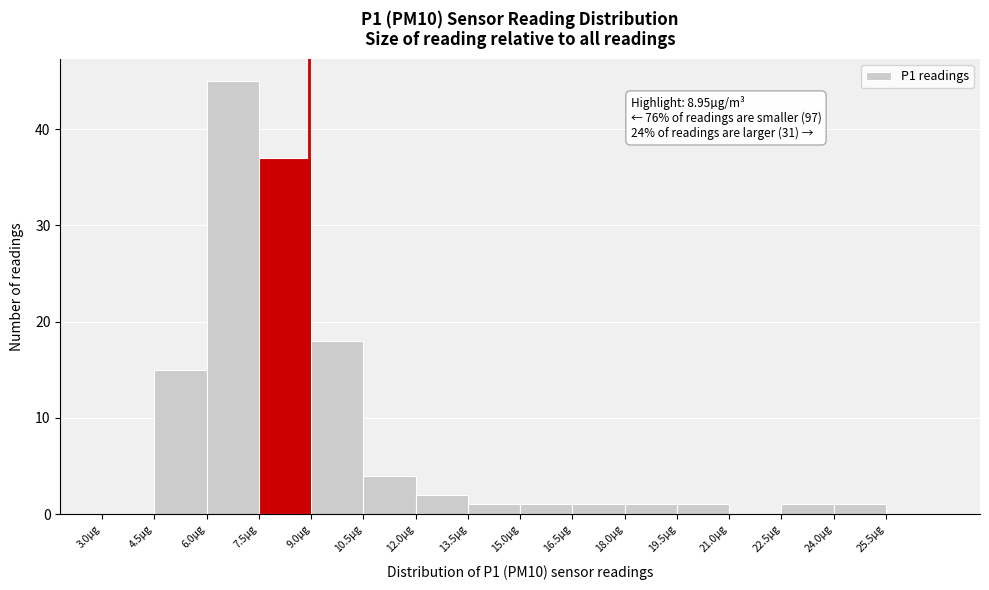

Over which range of the x-axis is the bar tallest?

6.0 to 7.5